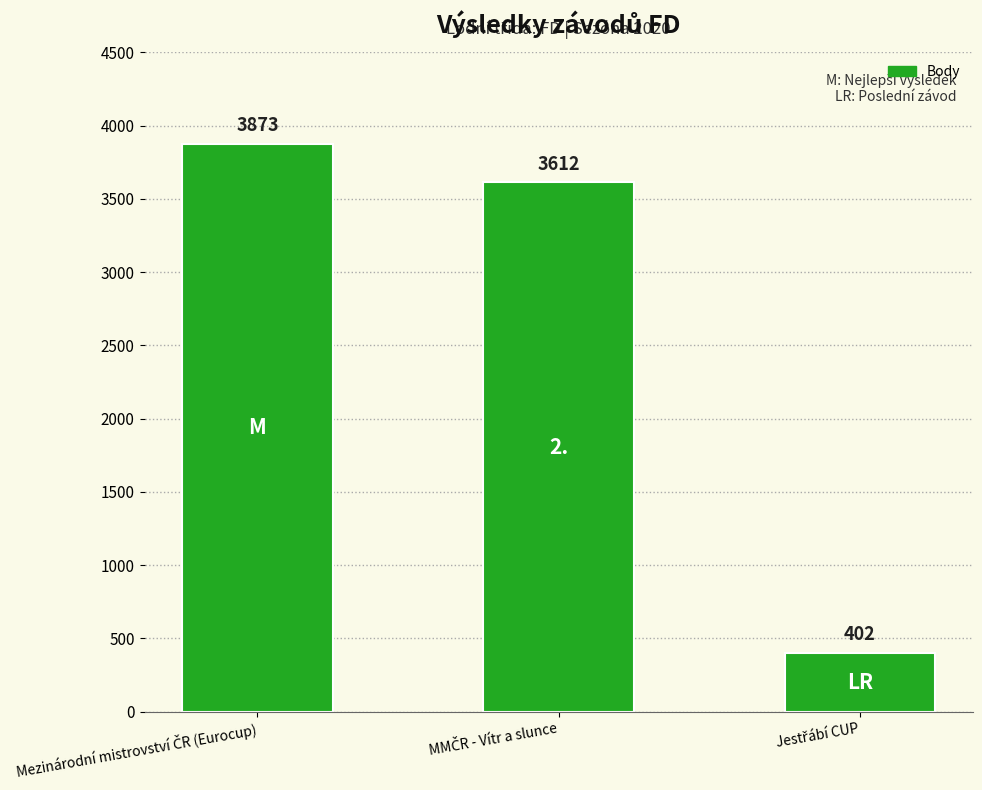

Reading left to right, list all the values displayed in this chart.

3873	3612	402